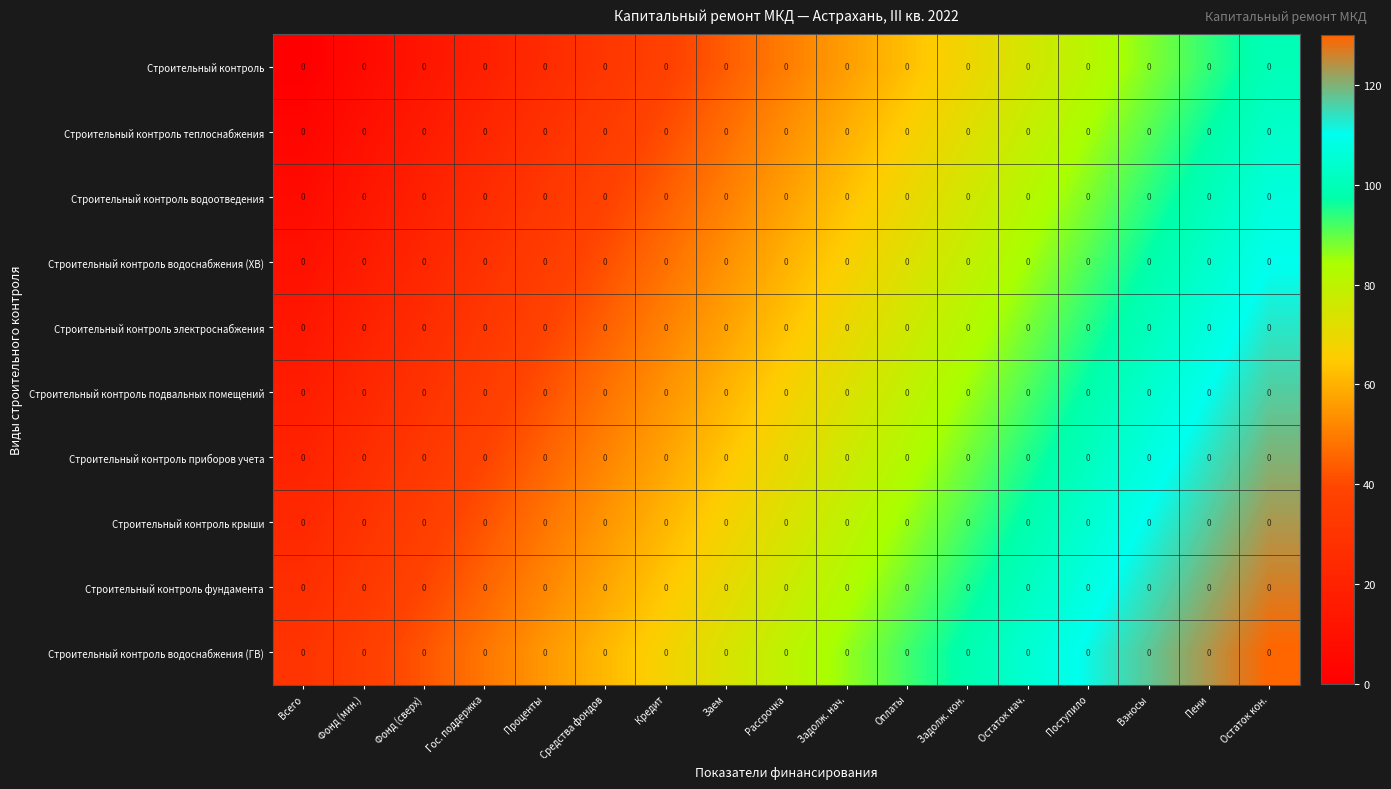

How many values in the Строительный контроль теплоснабжения series exceed 53?

9